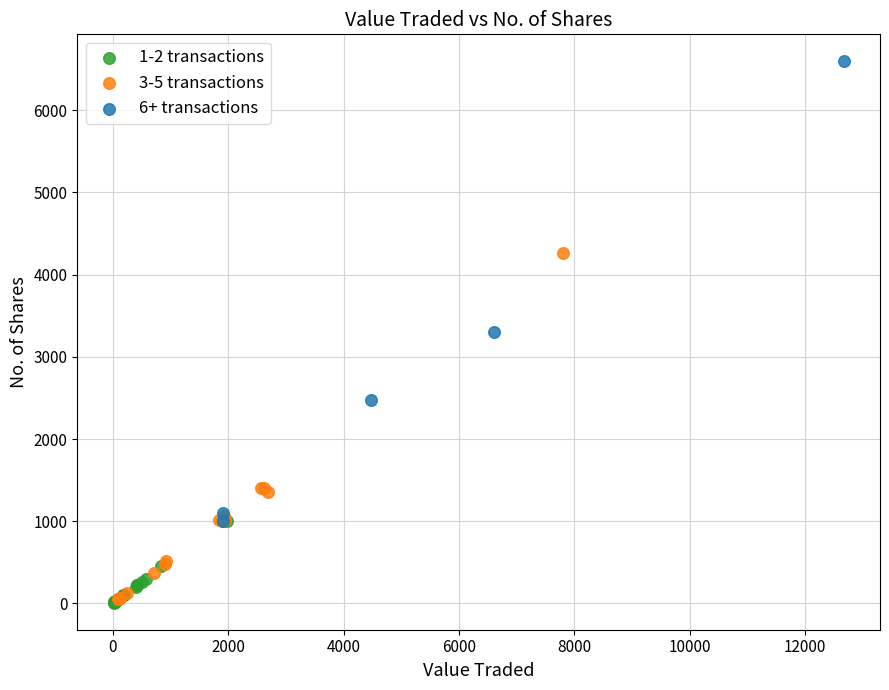

Which series has the largest Y range (max minus min)?

6+ transactions